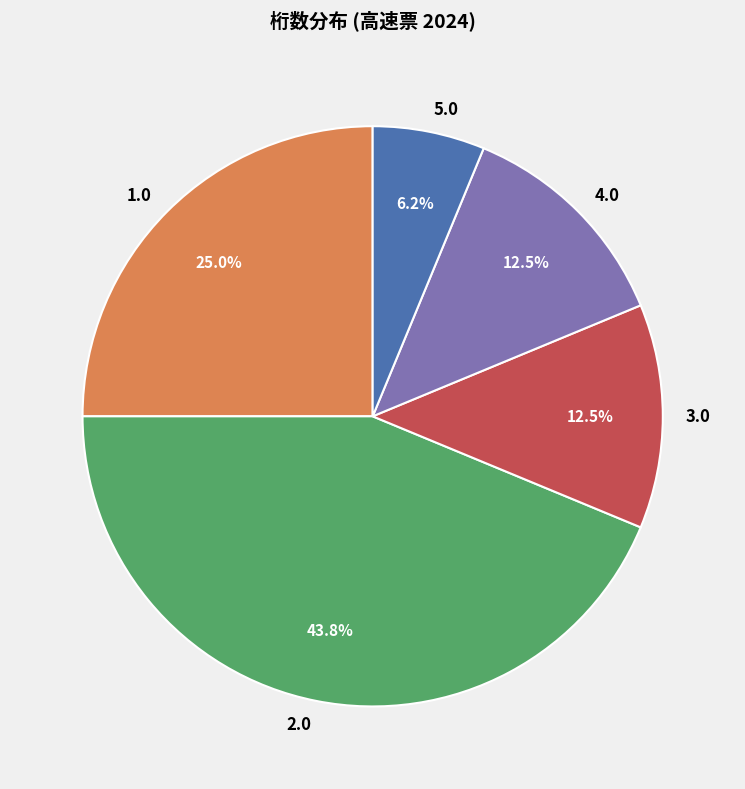

Which has a higher value, 1.0 or 4.0?

1.0